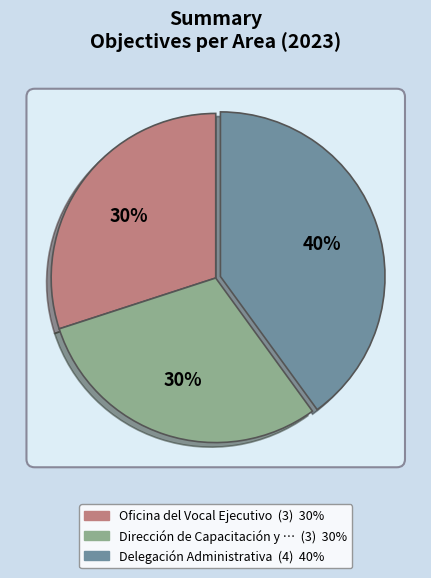

Combined, do Dirección de Capacitación y Asistencia and Dirección de Capacitación y Asistencia account for over 50%?

No